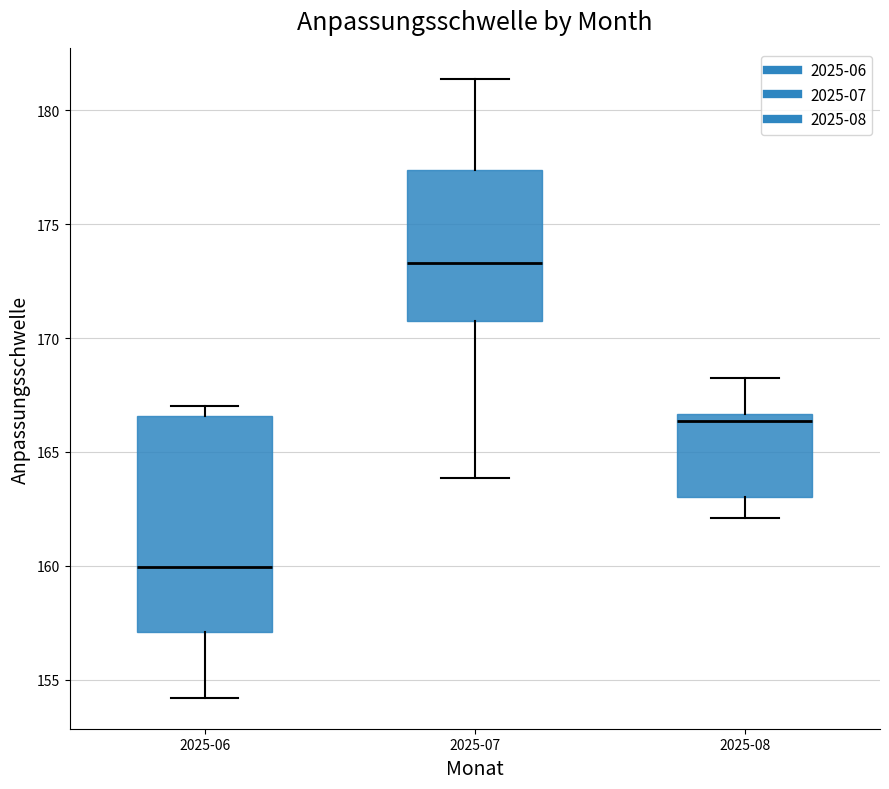

Which box has the lowest median line?

2025-06